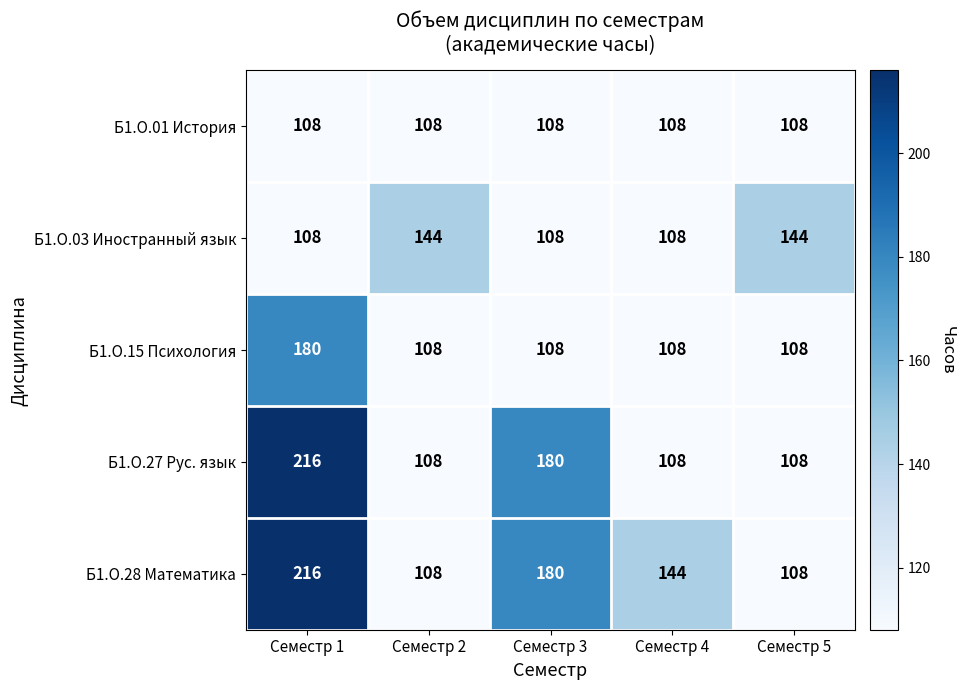

The Б1.О.03 Иностранный язык series shows 157 at Семестр 3. True or false?

False